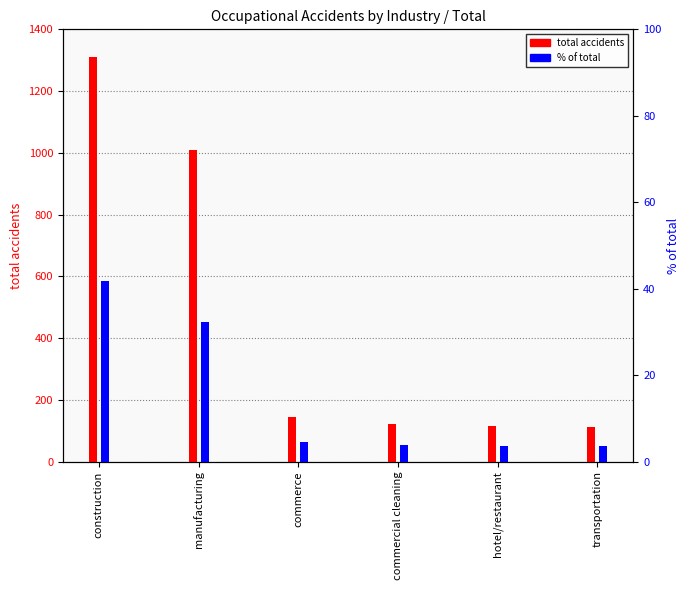

List the series in order of their peak value, highest first.

total accidents, % of total